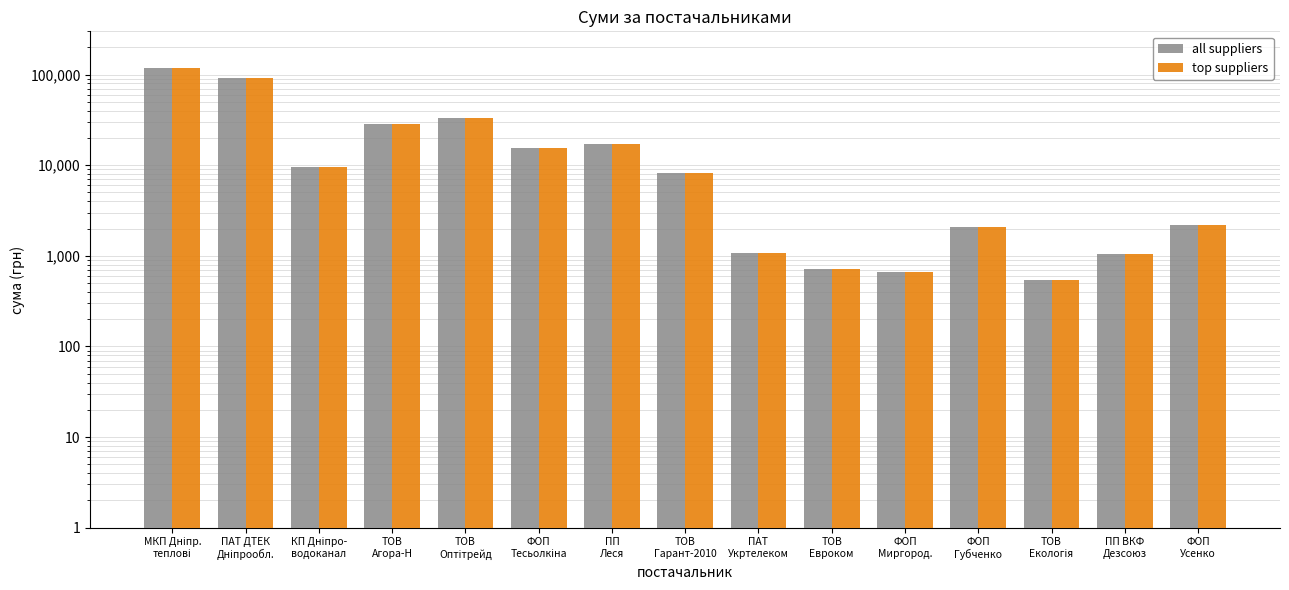

How many bars are there in total?

30